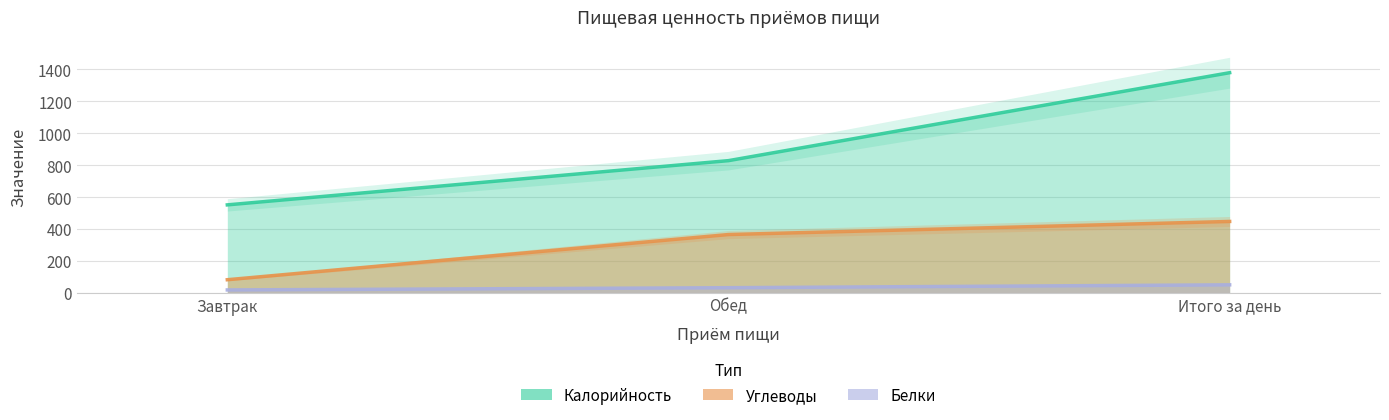

Rank the series at Итого за день from highest to lowest value.

Калорийность, Углеводы, Белки